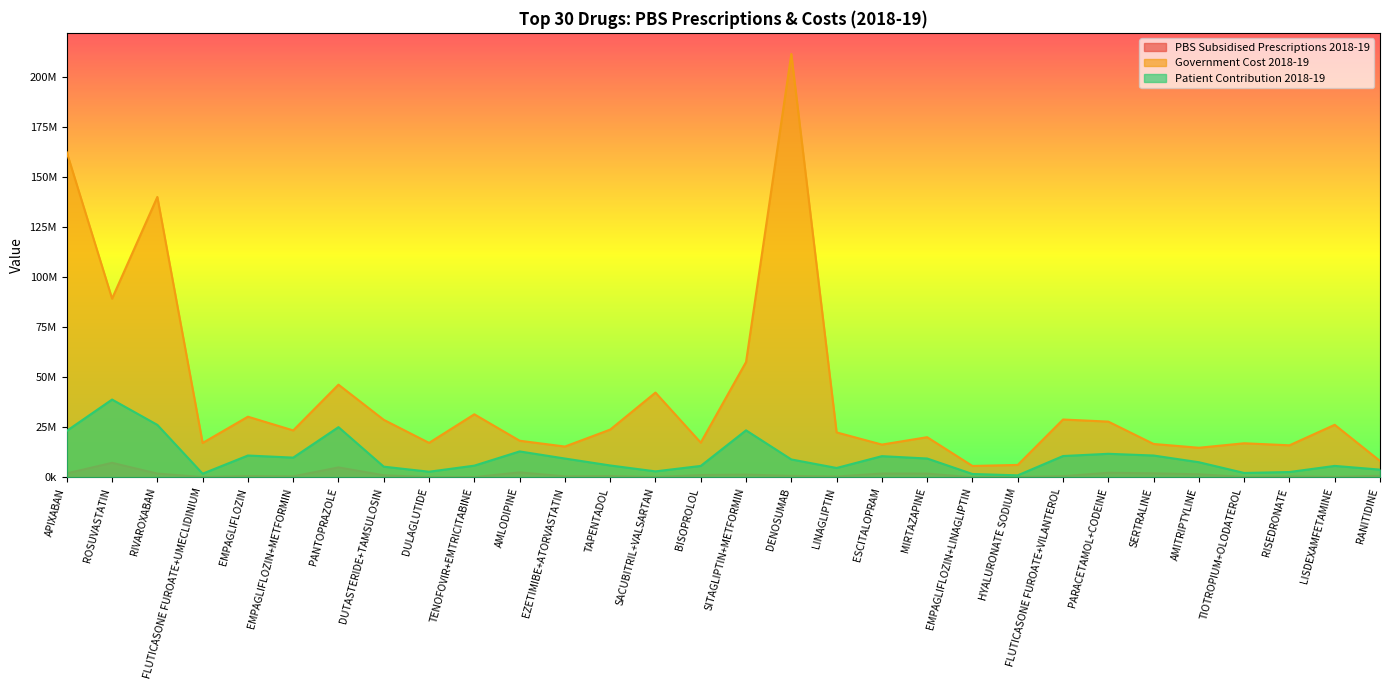

The value of Government Cost 2018-19 at EMPAGLIFLOZIN+METFORMIN is 23468732.0. True or false?

True